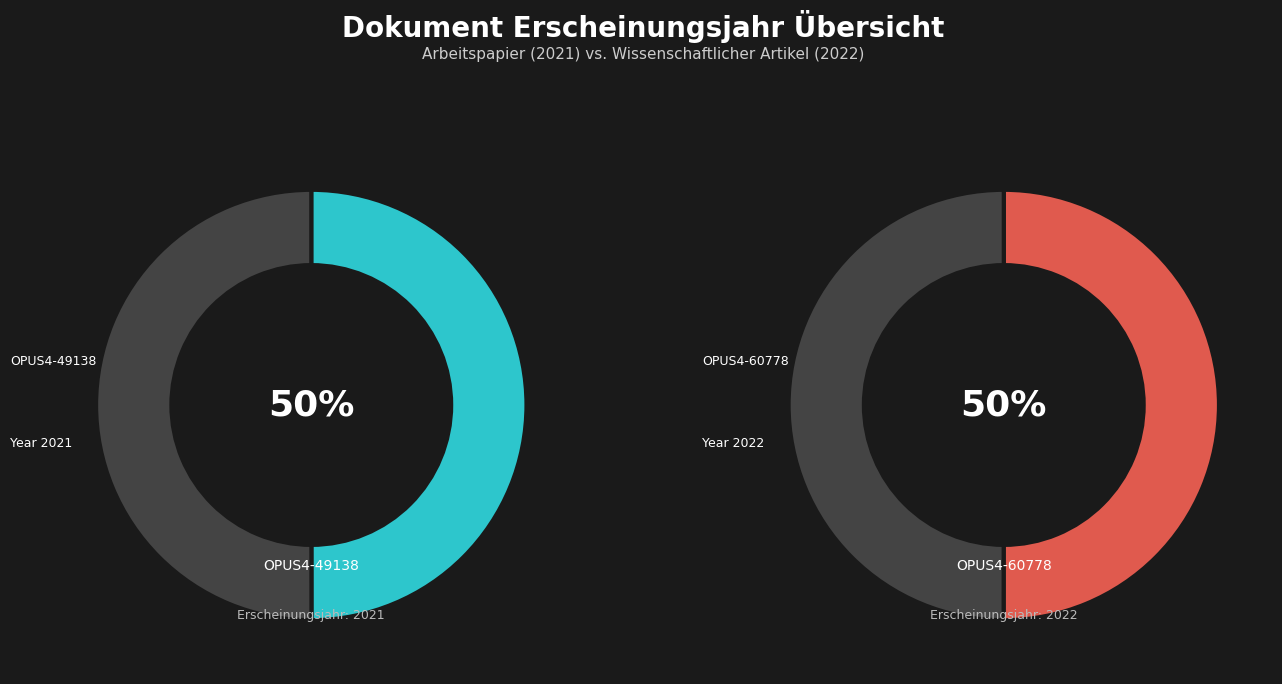

Is it true that OPUS4-49138 is 40% of the pie?

False